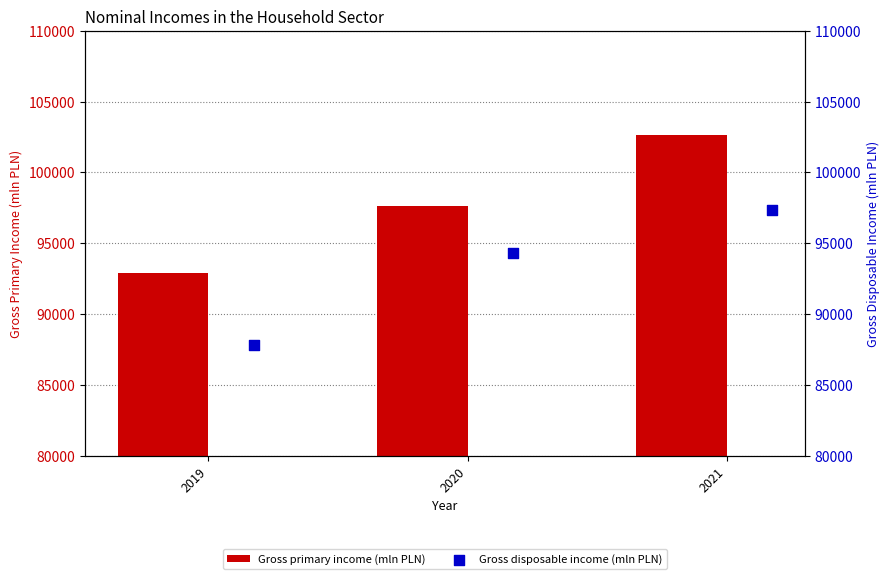

At how many categories does at least one series exceed 89962?

3